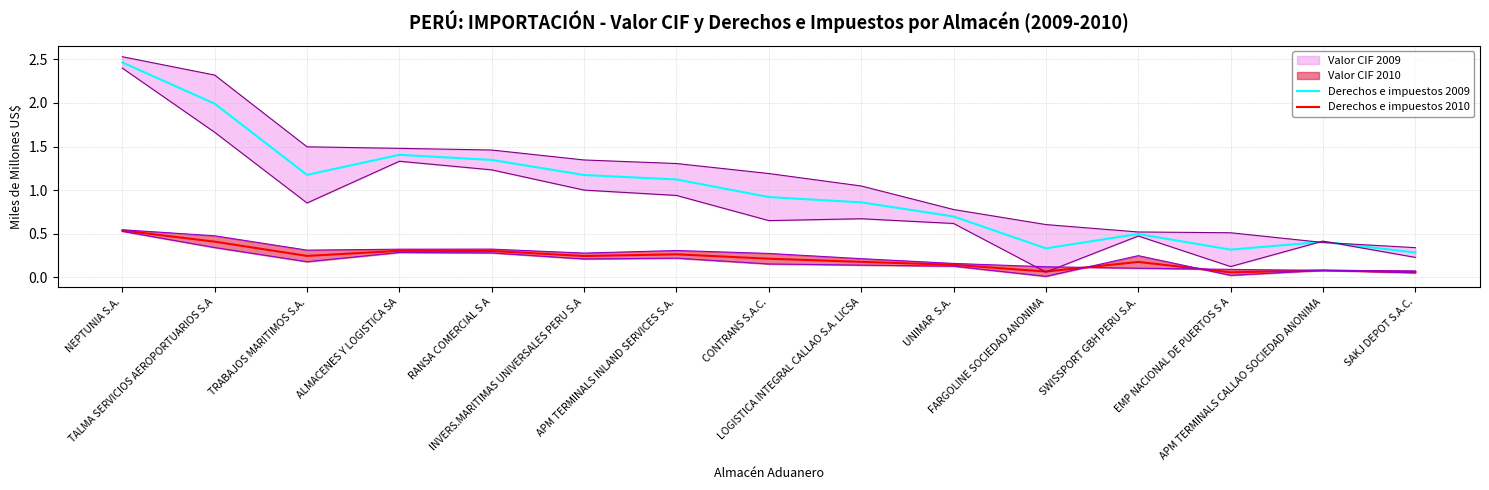

What is the sum of all Derechos e impuestos 2010 values?

3.3